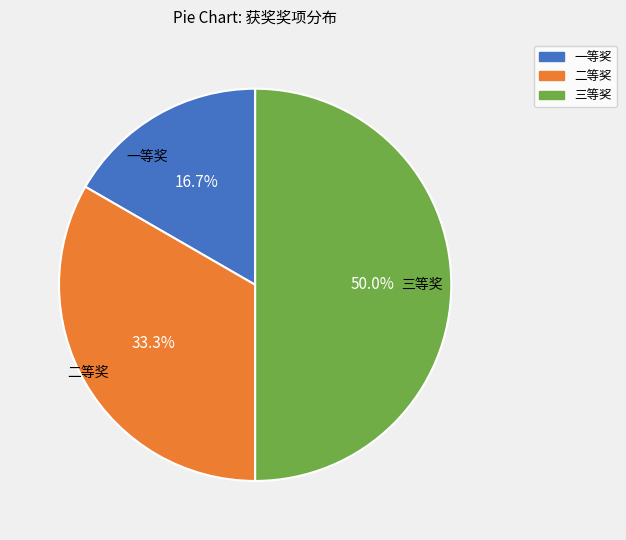

Rank the categories by value from highest to lowest.

三等奖, 二等奖, 一等奖